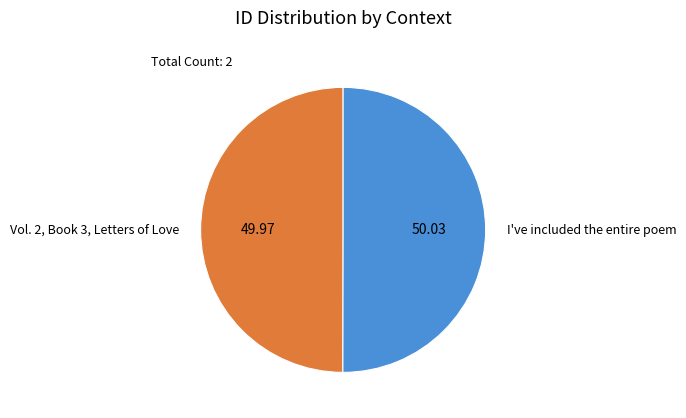

How many segments does this pie chart have?

2